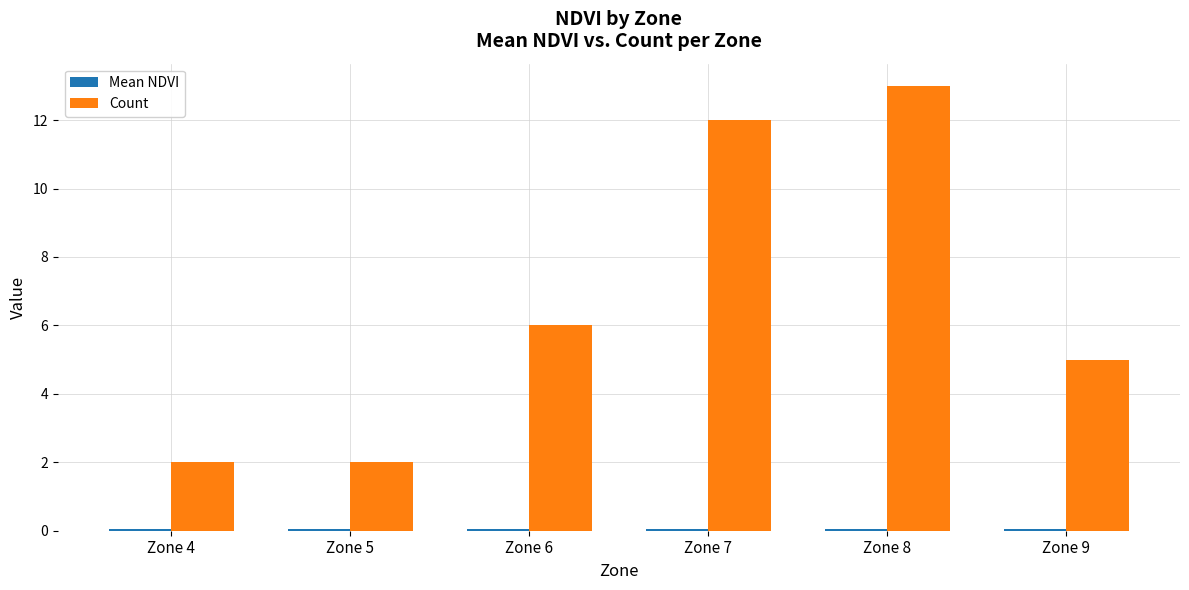

Which series has the largest total across all categories?

Count